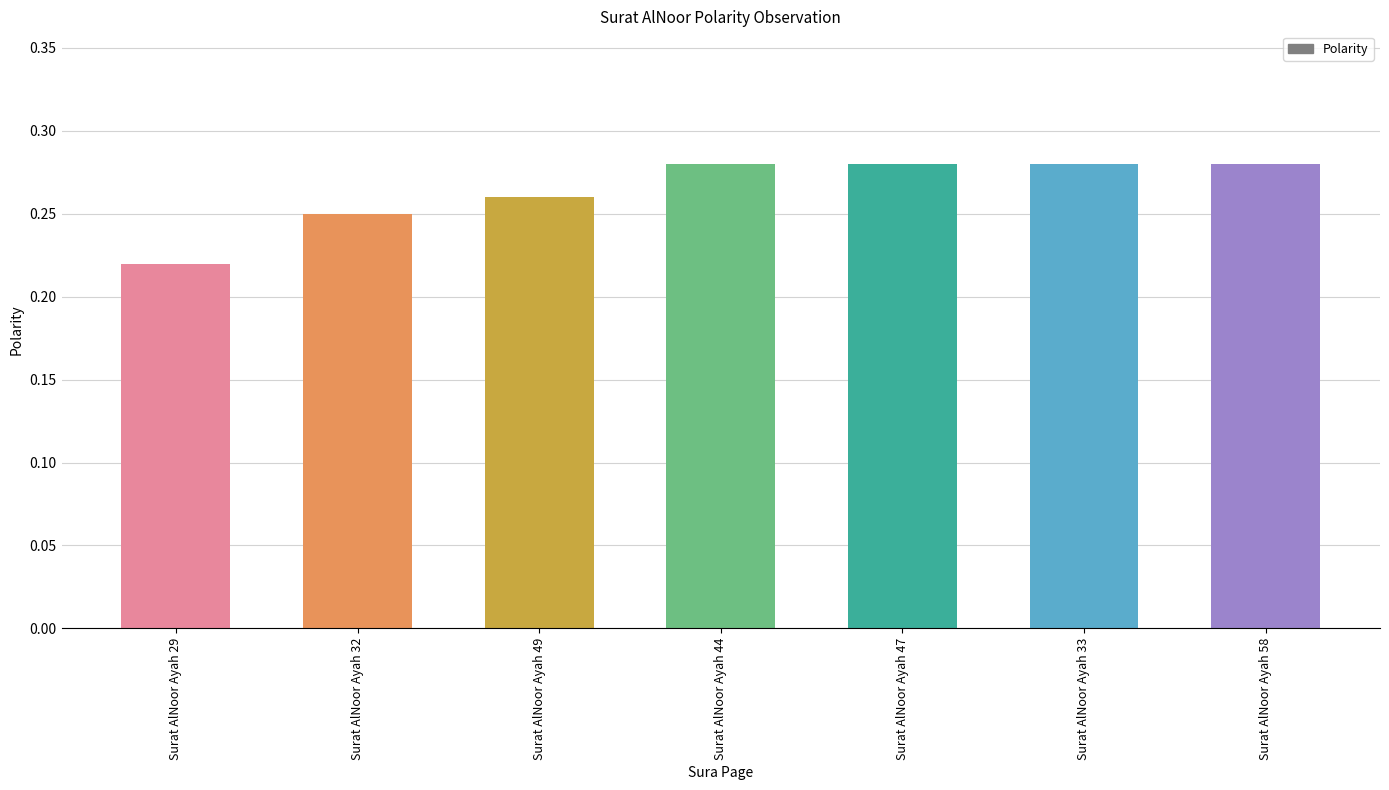

At which category does the chart reach its minimum across all series?

Surat AlNoor Ayah 29